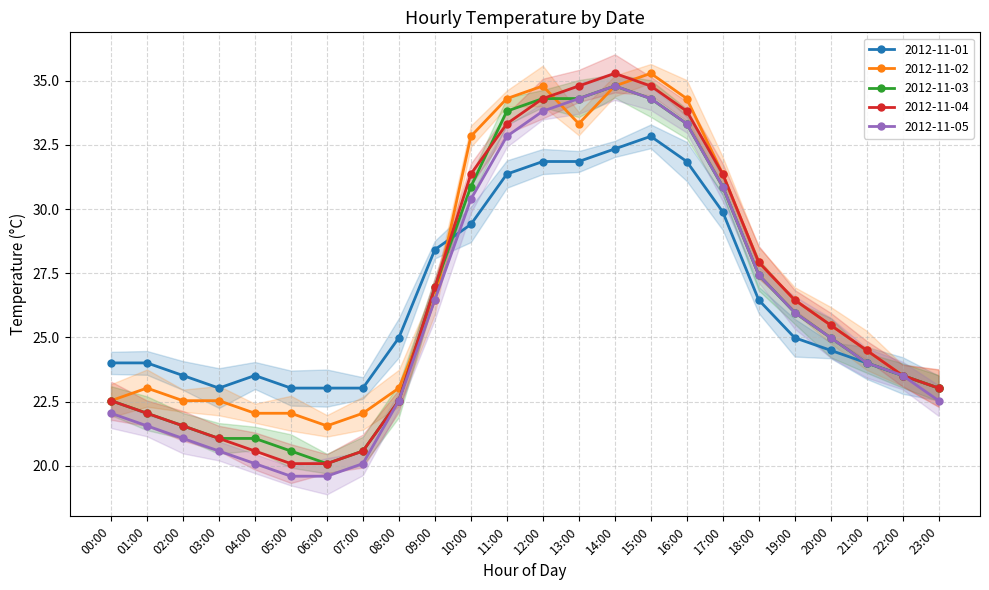

The value of 2012-11-04 at 09:00 is 26.9. True or false?

True